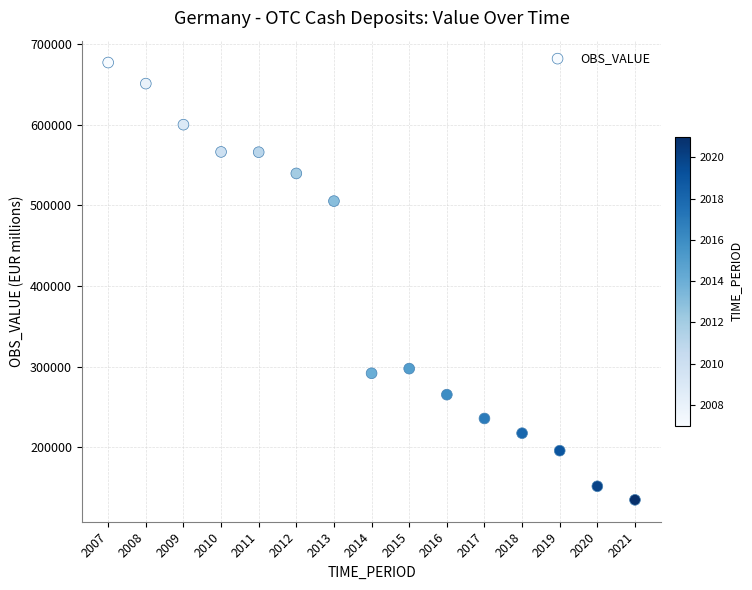

What is the range of X values (max minus min)?

14.0